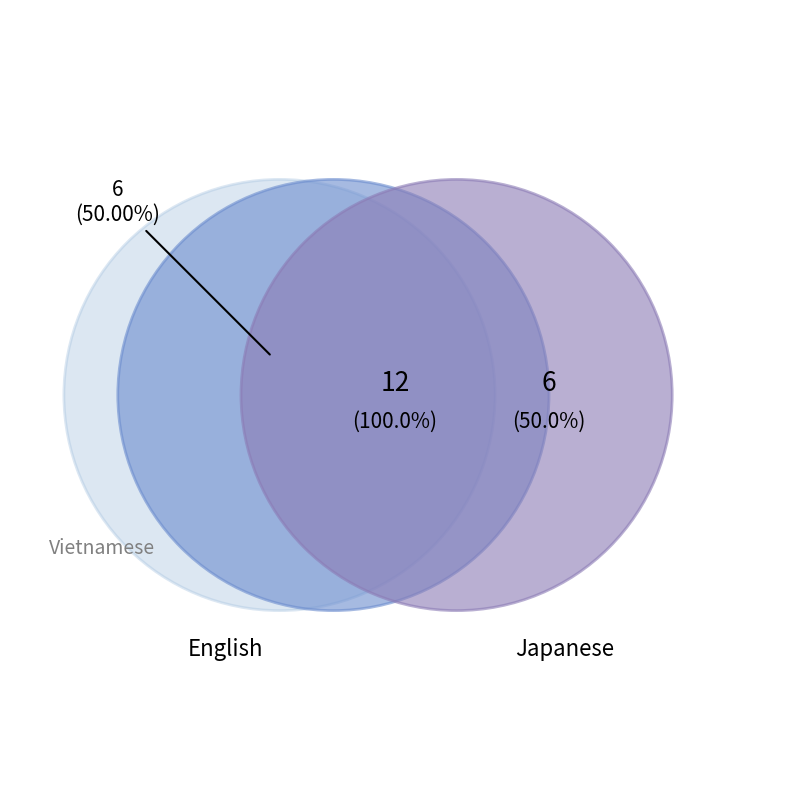

The Japanese slice represents 50% of the pie. True or false?

True